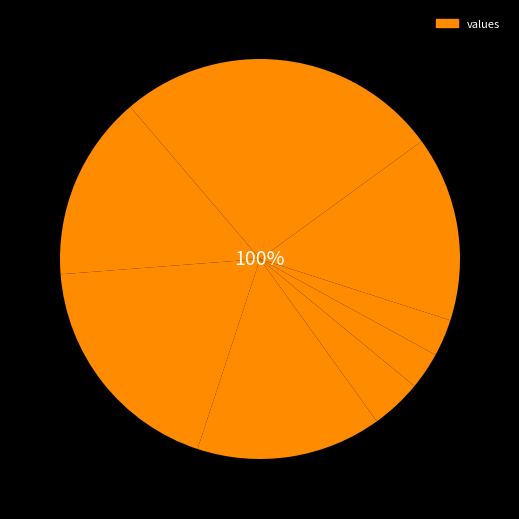

To the nearest percent, what is the difference between the Суп картофельный с рисом и курицей and Картофельное пюре+соус красный основной slice percentages?

4%